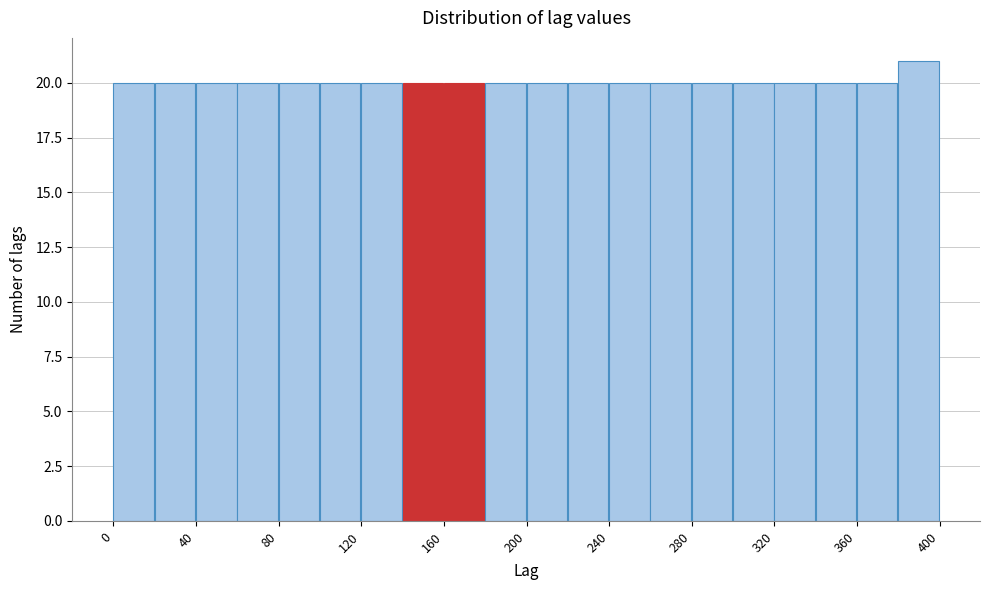

Reading left to right, list every bar in this chart as the range it spans on the x-axis followed by its height. The values are not printed on the chart, so give them approximately, as read against the axis.

0 to 20: 20
20 to 40: 20
40 to 60: 20
60 to 80: 20
80 to 100: 20
100 to 120: 20
120 to 140: 20
140 to 160: 20
160 to 180: 20
180 to 200: 20
200 to 220: 20
220 to 240: 20
240 to 260: 20
260 to 280: 20
280 to 300: 20
300 to 320: 20
320 to 340: 20
340 to 360: 20
360 to 380: 20
380 to 400: 21